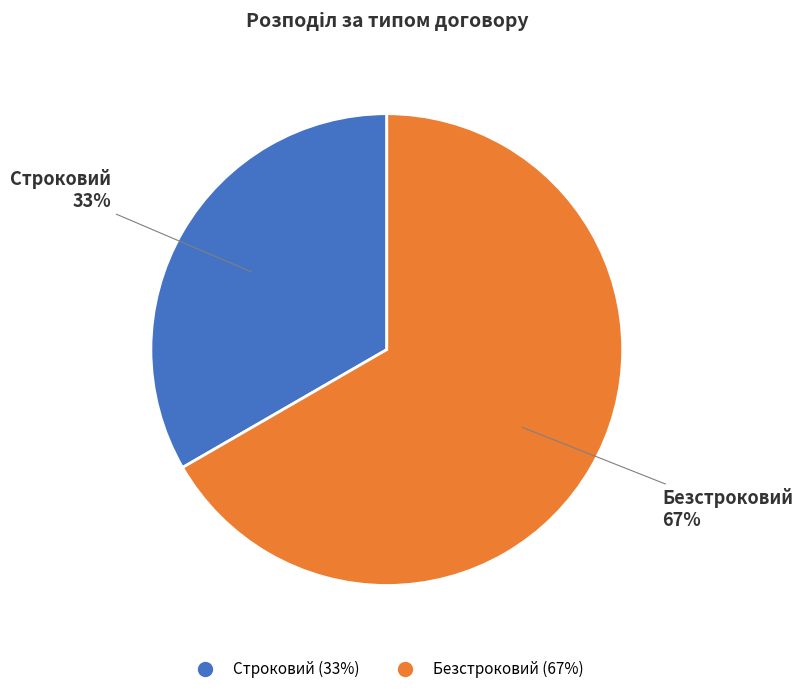

True or false: Безстроковий accounts for 67% of the total.

True